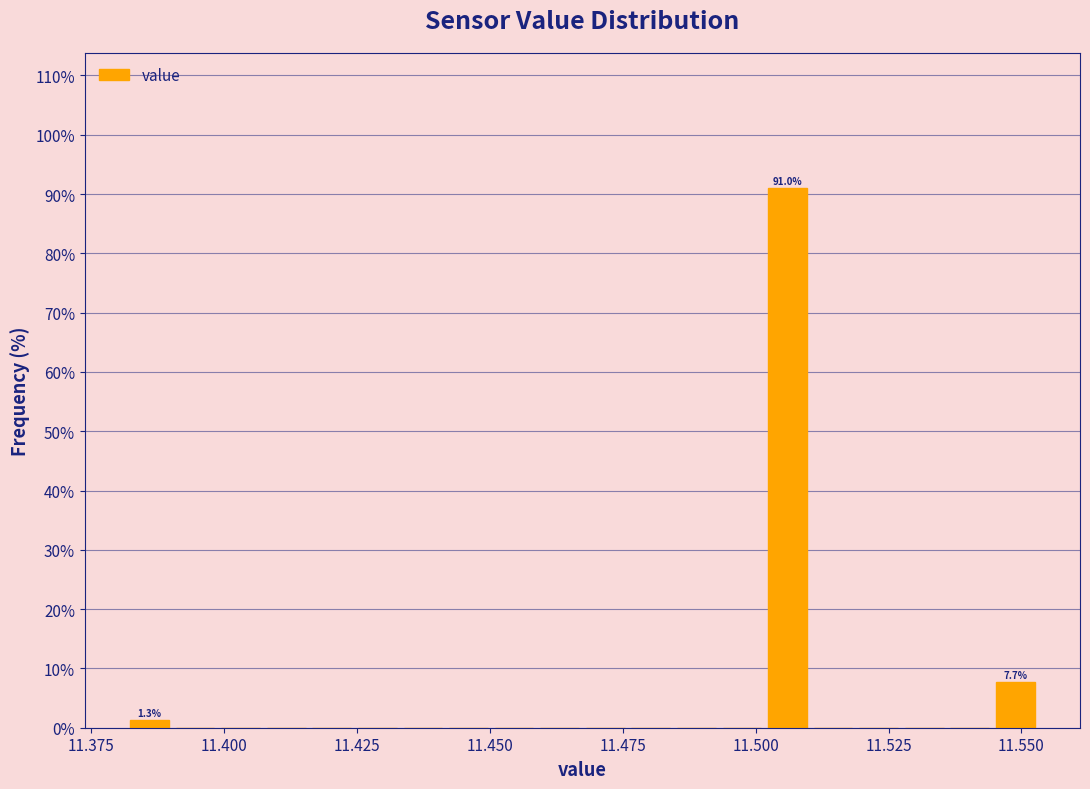

Around what value on the x-axis is the tallest bar? Give the approximate position of its centre, as read against the axis.

11.505